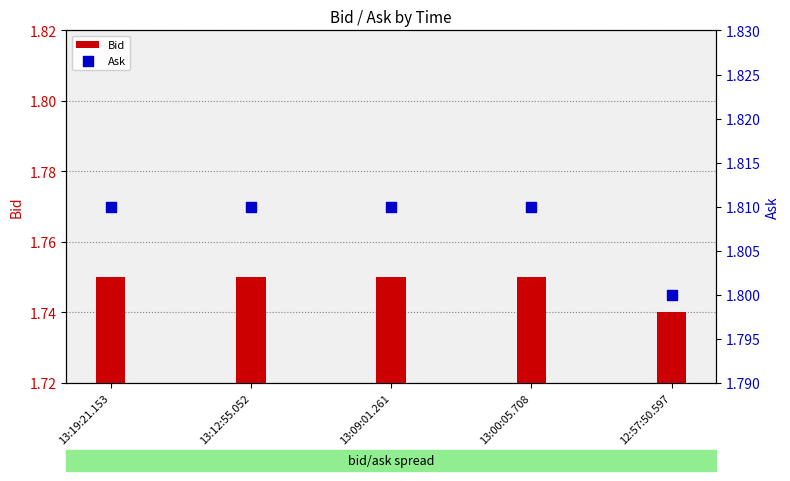

Which series has the largest total across all categories?

Ask